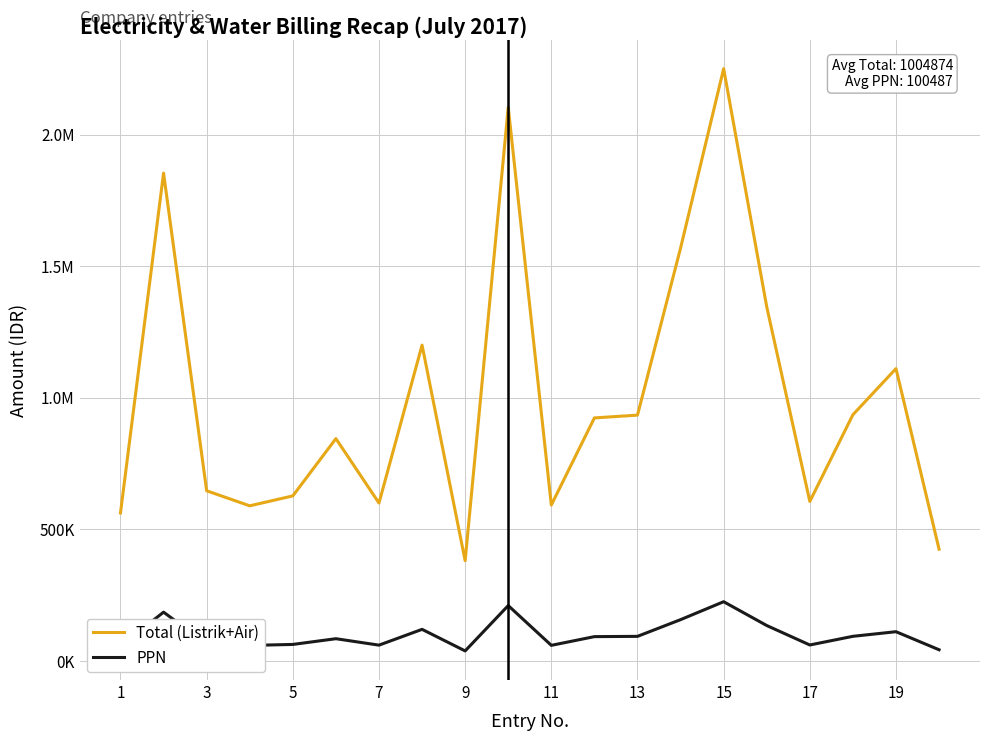

What are all the series names shown in the legend?

Total (Listrik+Air), PPN